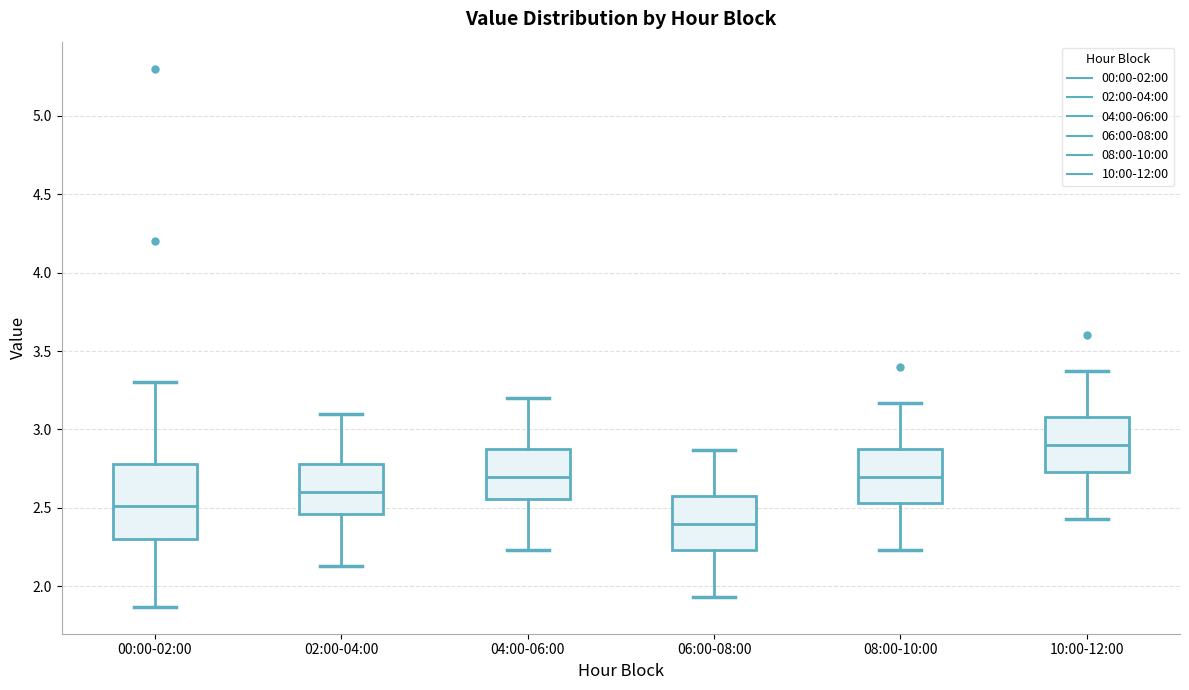

Where does the upper whisker of the box for 04:00-06:00 end on the y-axis? The values are not printed on the chart, so give them approximately, as read against the axis.

3.20